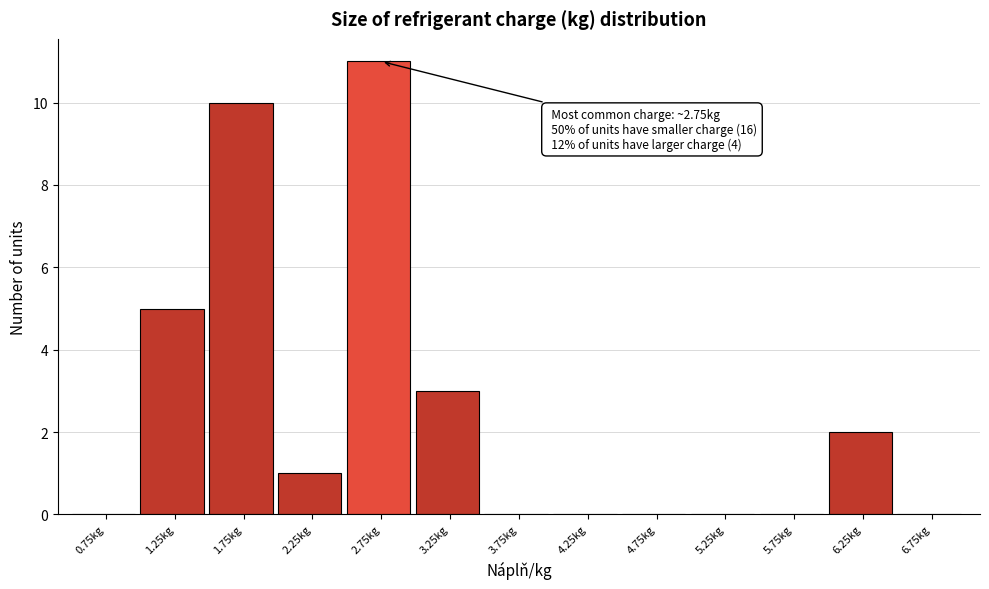

Over which range of the x-axis is the bar tallest?

2.5 to 3.0